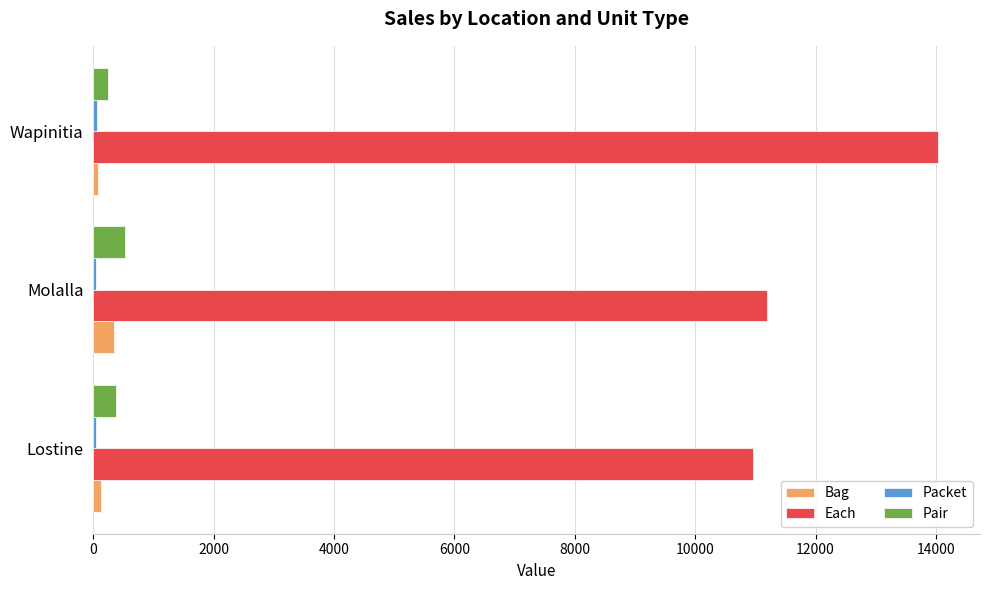

Between Lostine and Wapinitia, which series saw the biggest shift?

Each